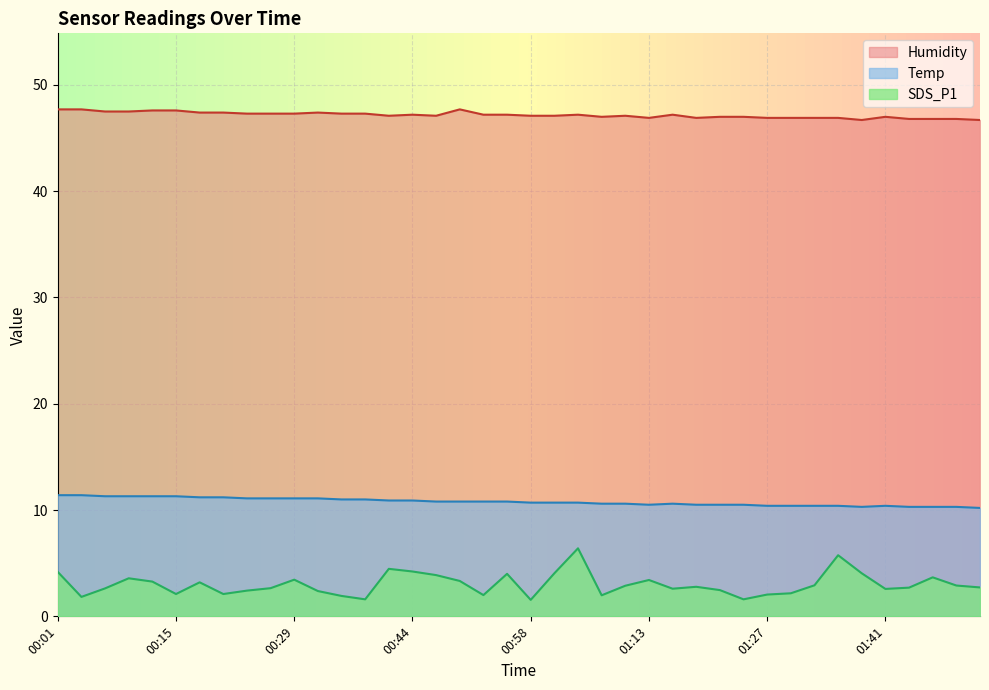

Which label corresponds to the smallest value in the chart?

00:58